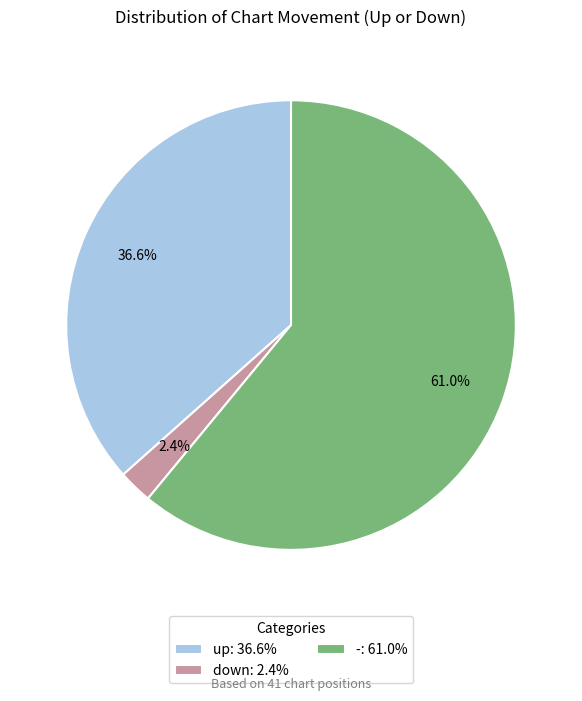

To the nearest percent, what portion does up represent?

37%